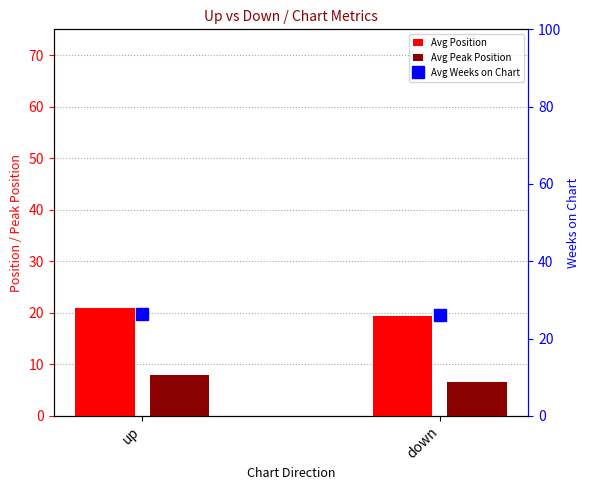

What is the minimum value shown in the chart?

6.6